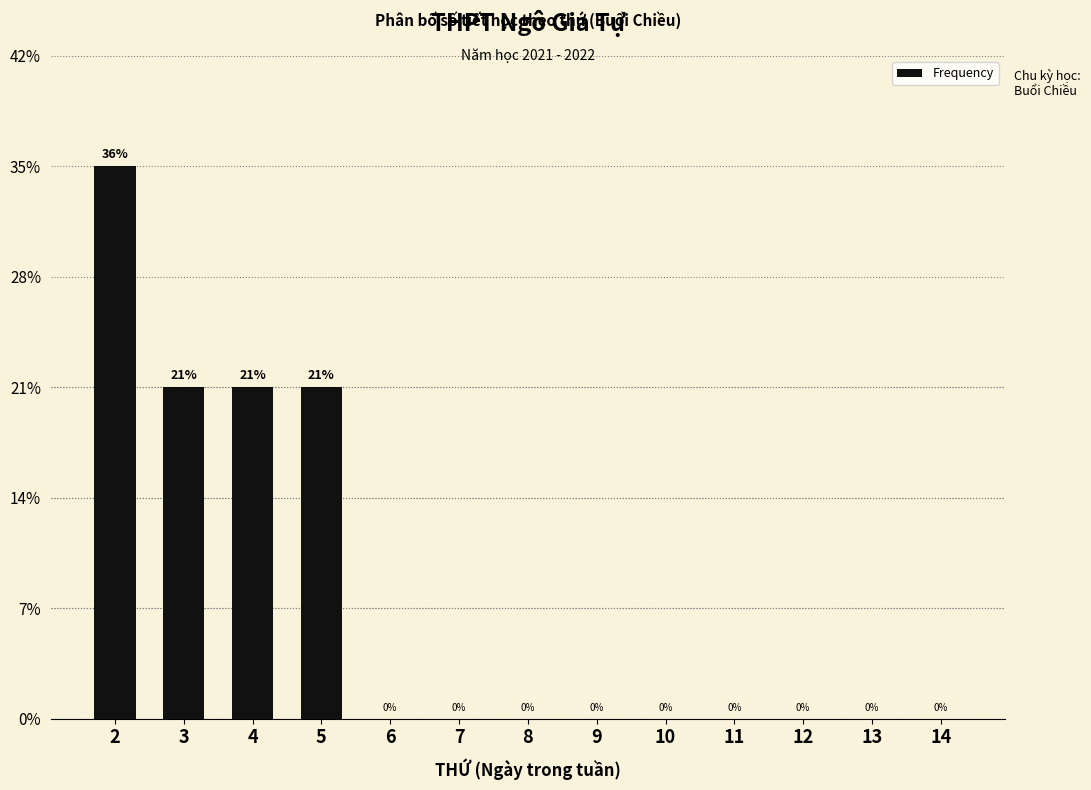

Are the bars horizontal?

No